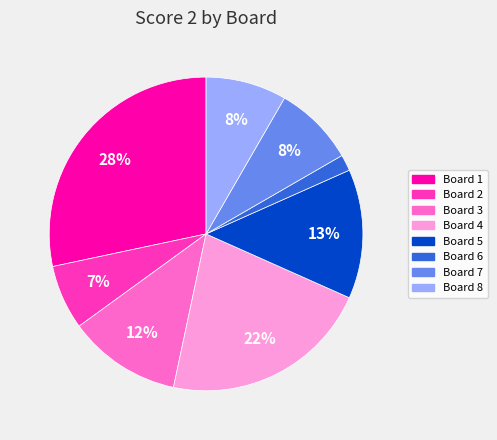

To the nearest percent, what is the difference between the Board 4 and Board 3 slice percentages?

10%